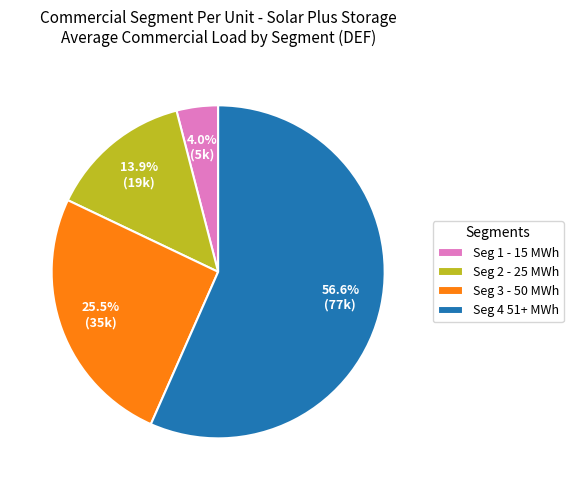

To the nearest percent, what is the difference between the largest and smallest slice percentages?

53%